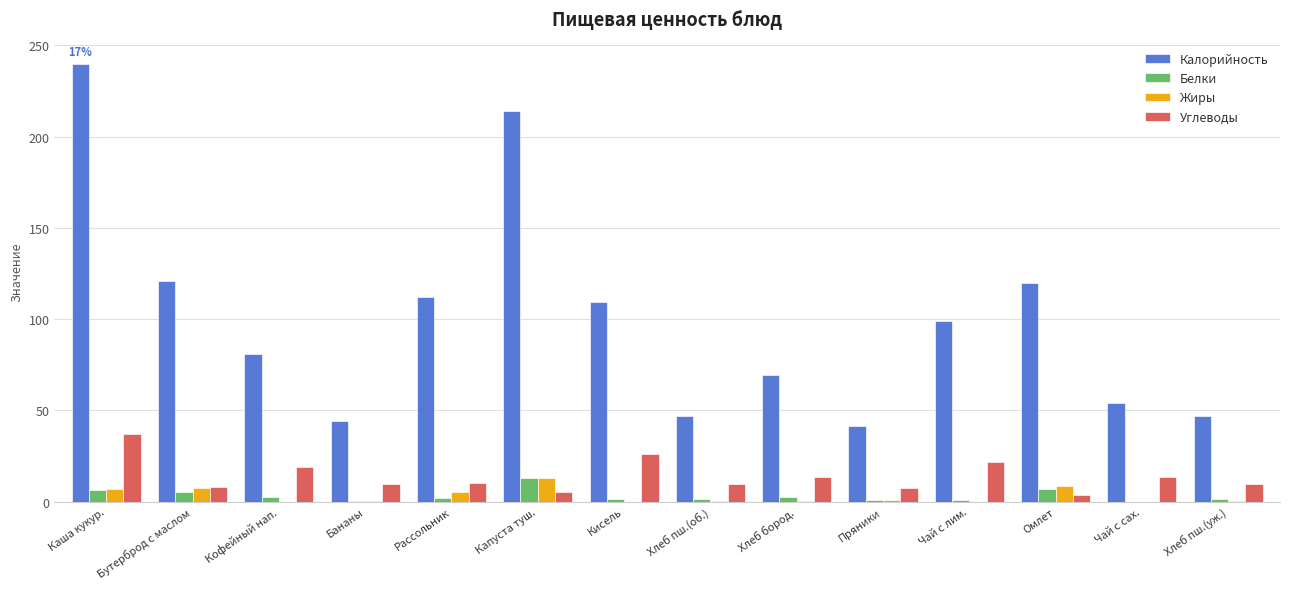

What is the greatest value displayed?

240.0